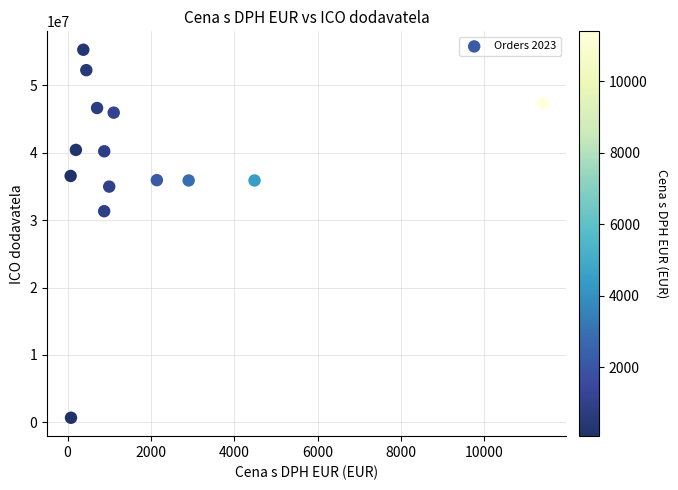

What Y value in the scatter plot is closest to 27986919?

31333532